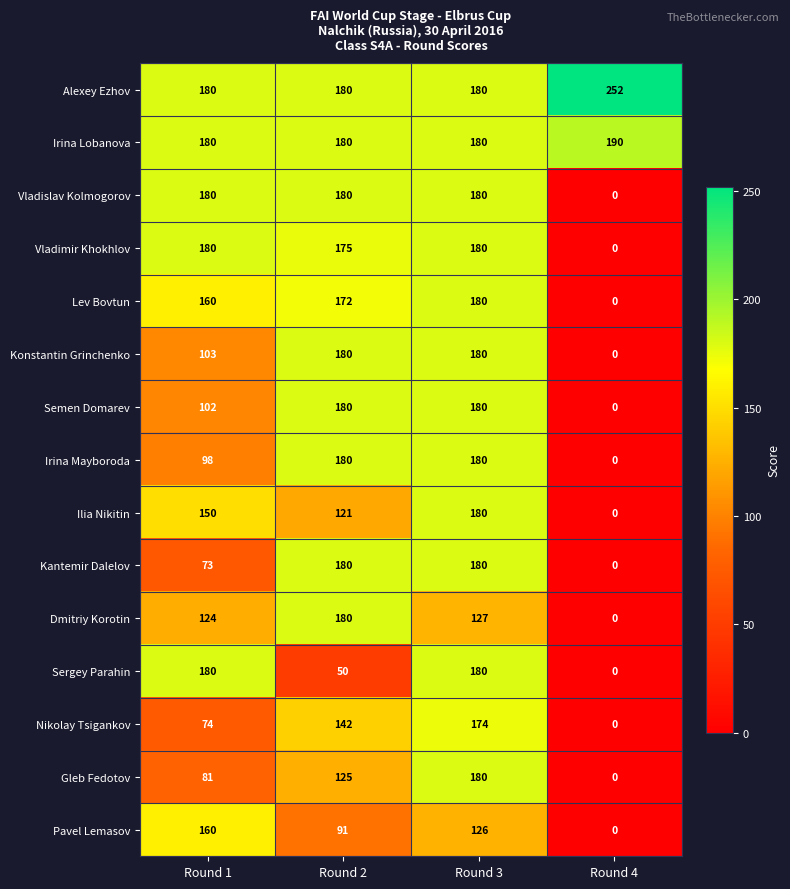

What is the total value across all series at Round 4?

442